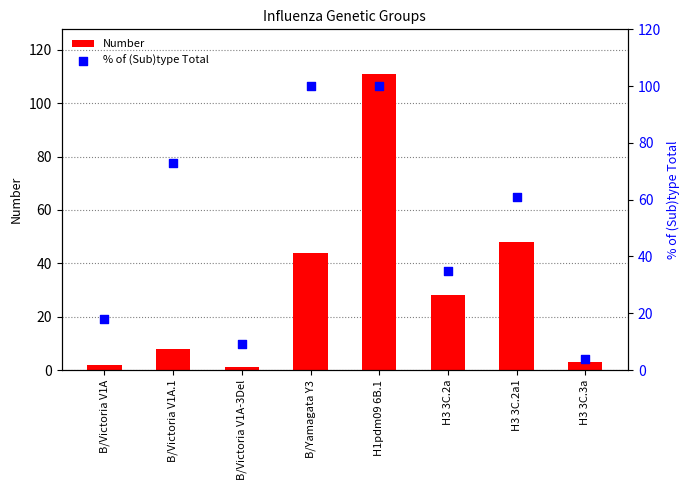

Is the value of Number at B/Yamagata Y3 greater than the value of % of (Sub)type Total at H1pdm09 6B.1?

No